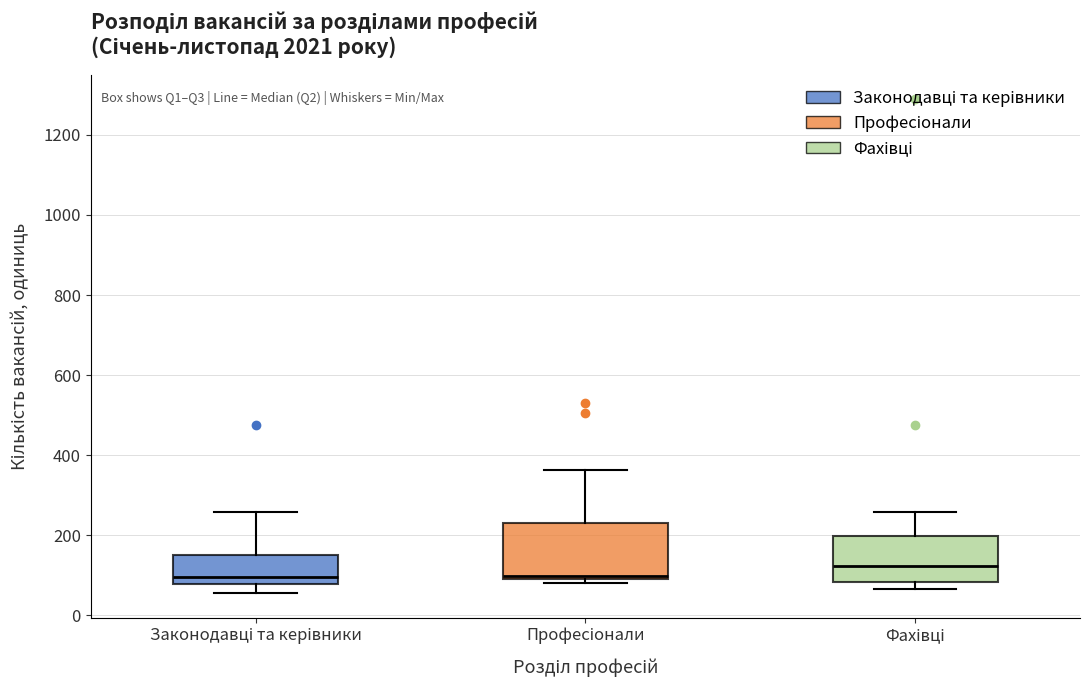

Reading left to right, transcribe this box plot: for each box, give where its median line is, the range the box spans, and where its two whiskers end, as read against the y-axis. The values are not printed on the chart, so give them approximately, as read against the axis.

Законодавці та керівники: median 100, box 80 to 160, whiskers 60 to 260
Професіонали: median 100 (just above the box's lower edge), box 100 to 240, whiskers 80 to 360
Фахівці: median 120, box 80 to 200, whiskers 60 to 260